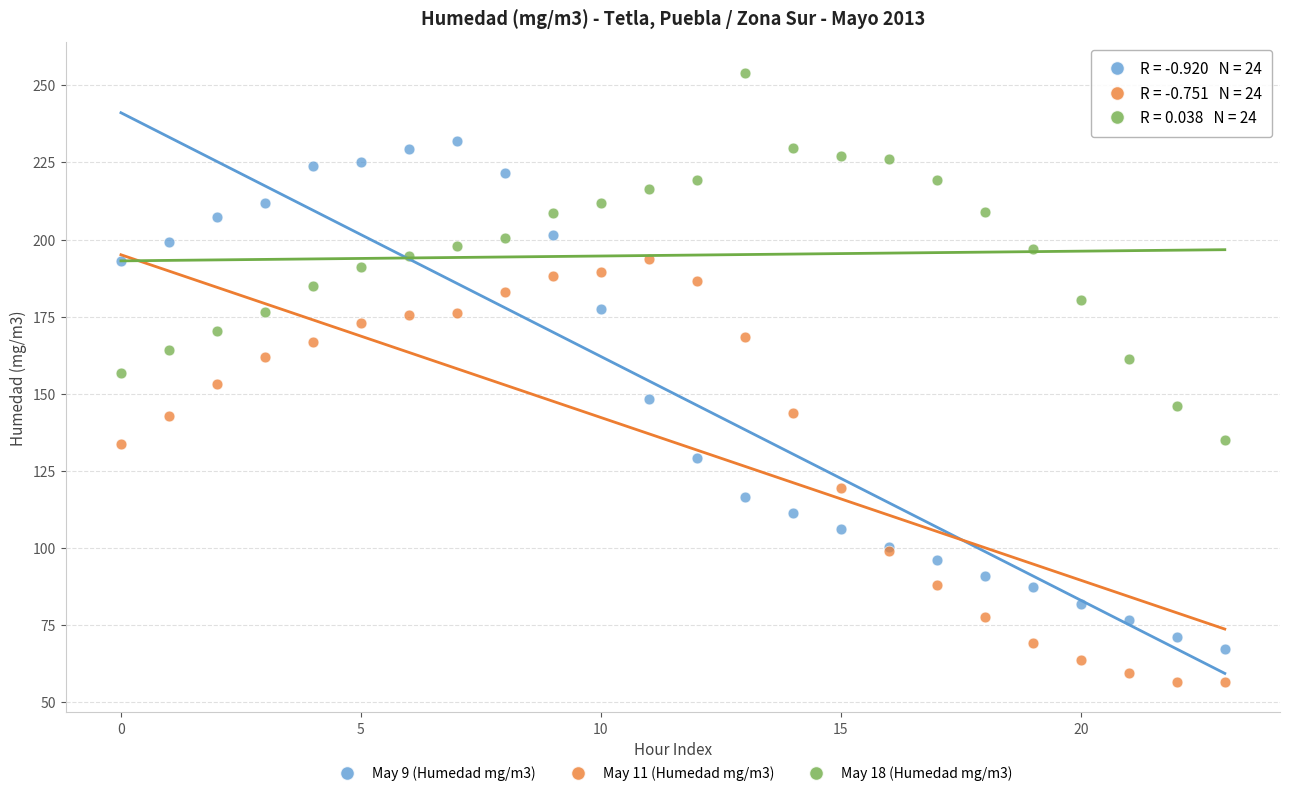

Which series has the largest Y range (max minus min)?

May 9 (Humedad mg/m3)